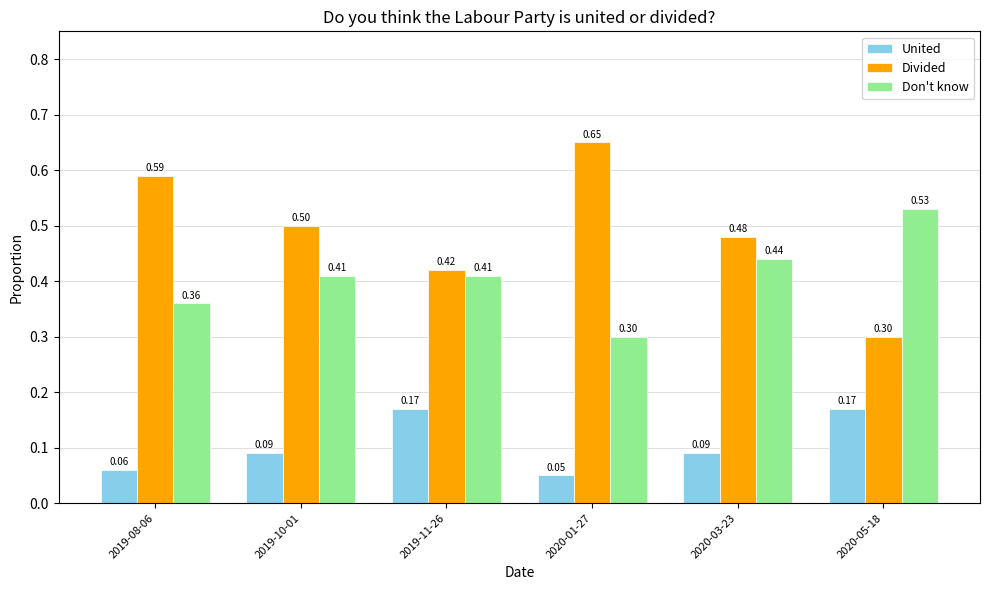

Is the value of Divided at 2020-05-18 greater than the value of Don't know at 2020-03-23?

No